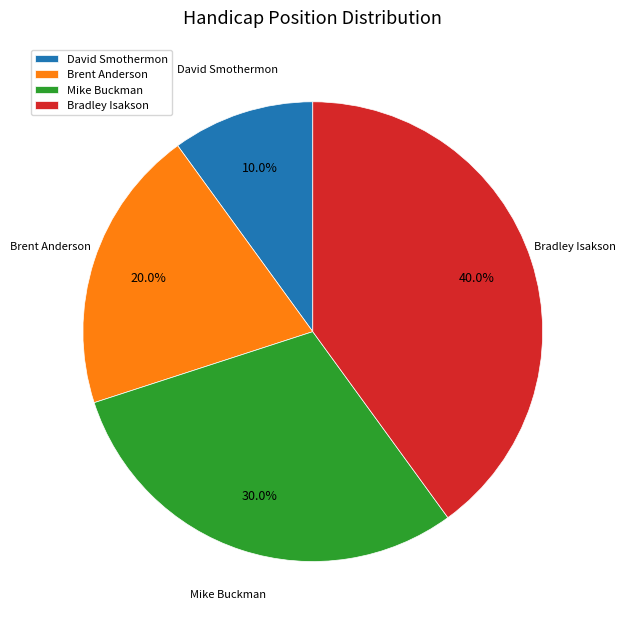

Rank the categories by value from lowest to highest.

David Smothermon, Brent Anderson, Mike Buckman, Bradley Isakson